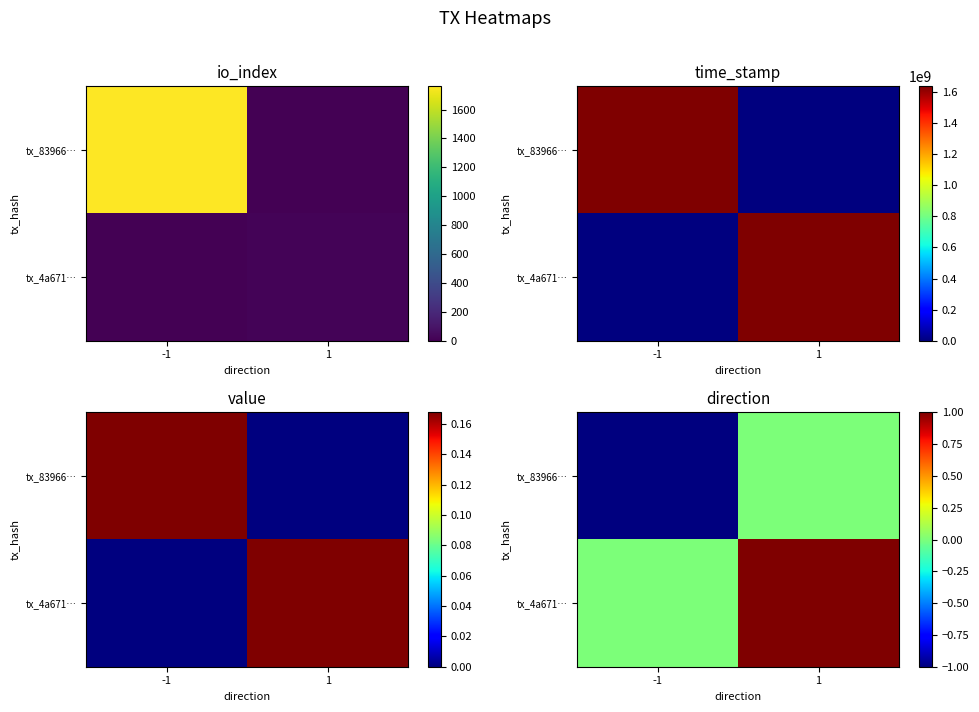

At which category is the sum across all series the highest?

1